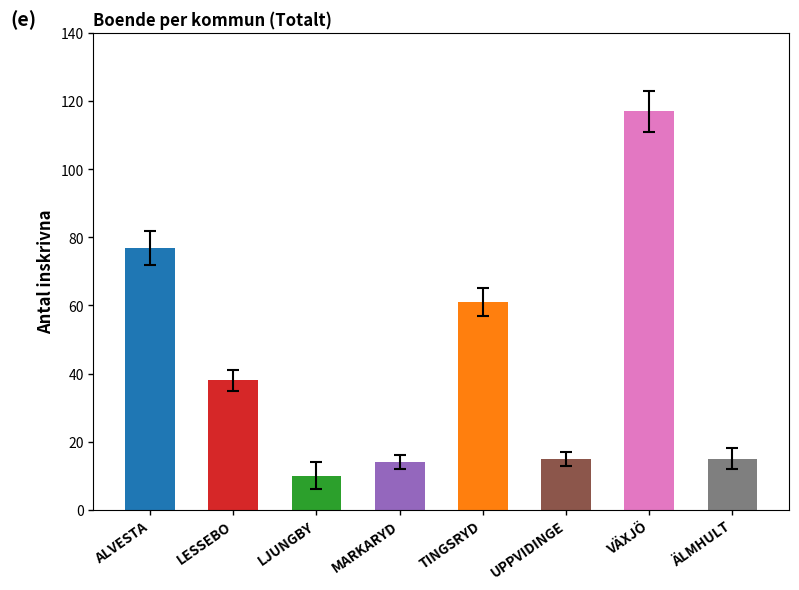

What is the minimum value shown in the chart?

10